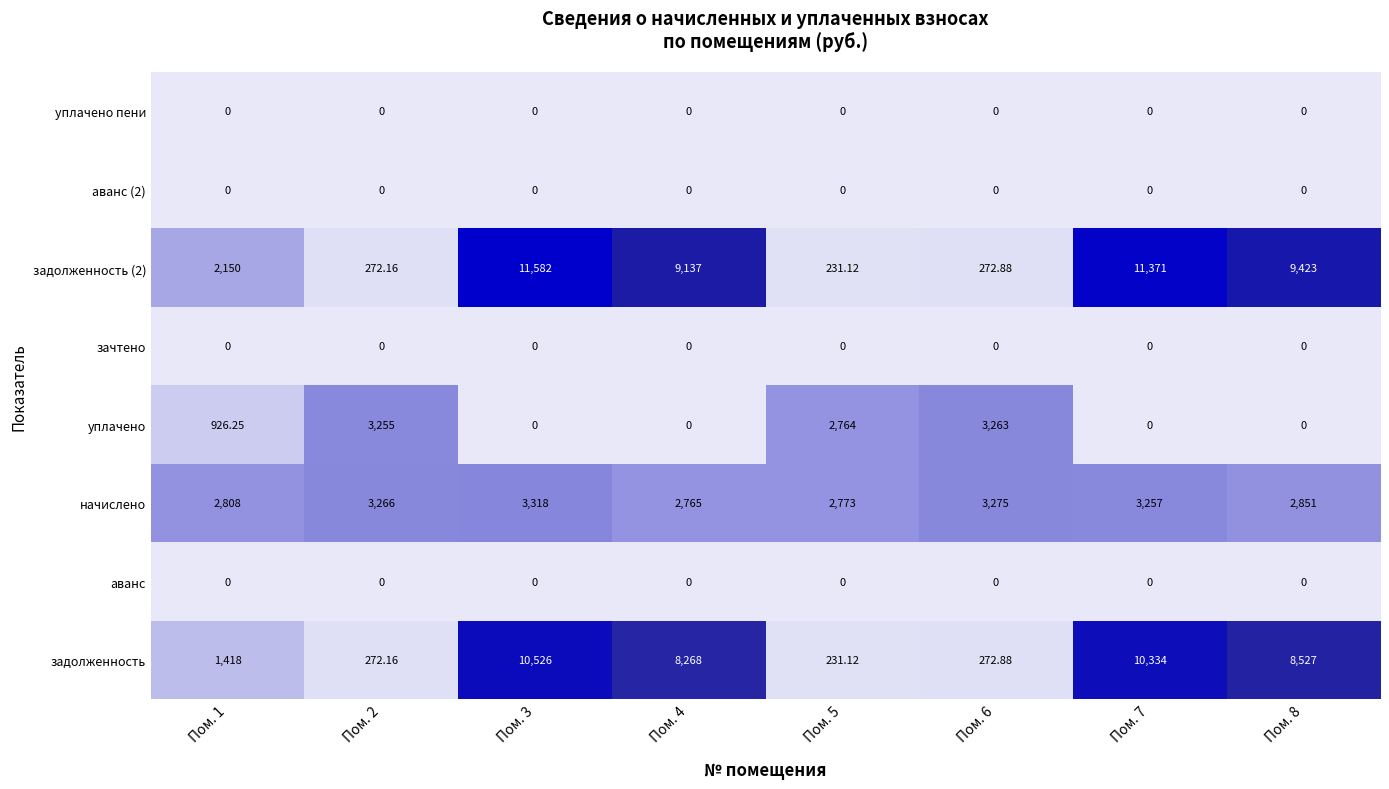

Which series changed the most between Пом. 2 and Пом. 6?

начислено